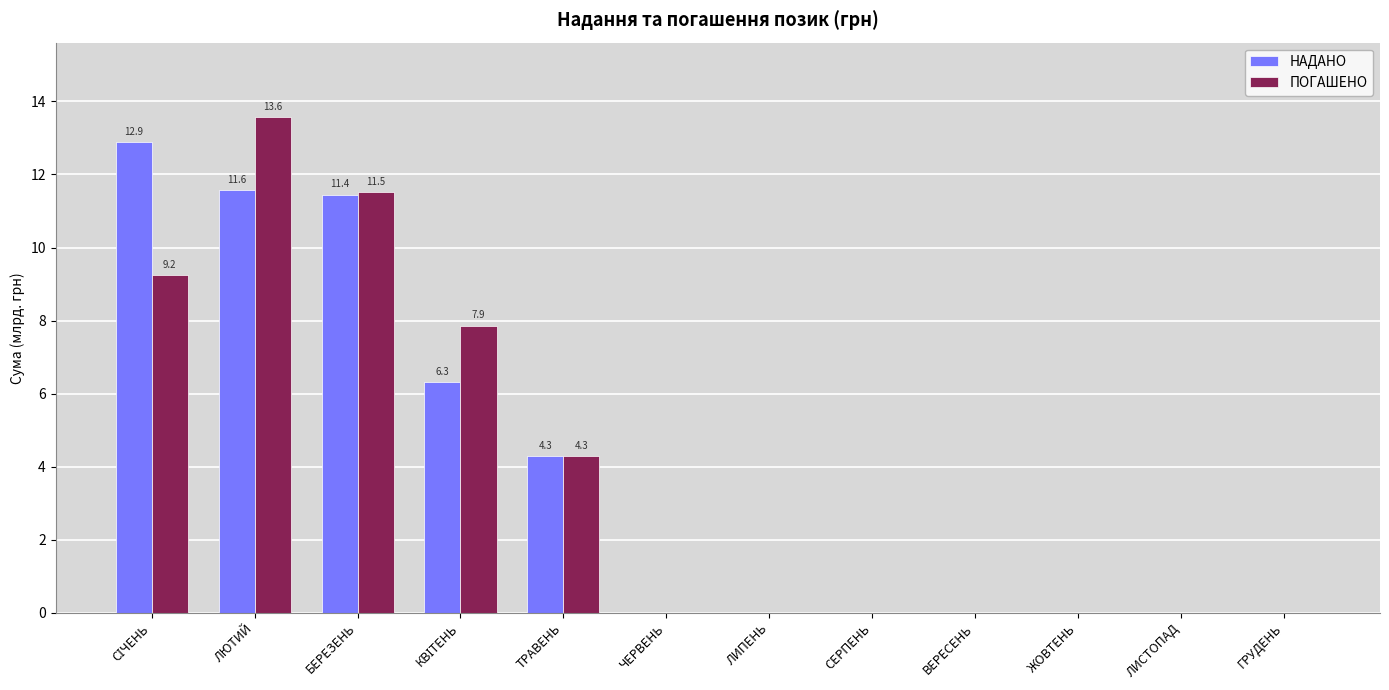

What is the average value of the ПОГАШЕНО series?

3.9